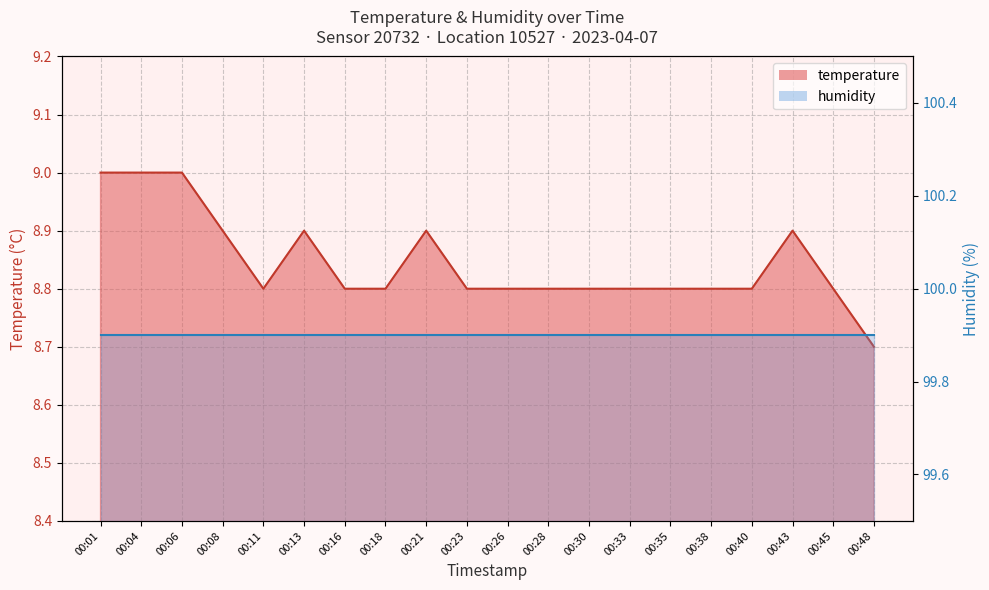

What is the ratio of the value at 00:26 to the value at 00:43?

1.0